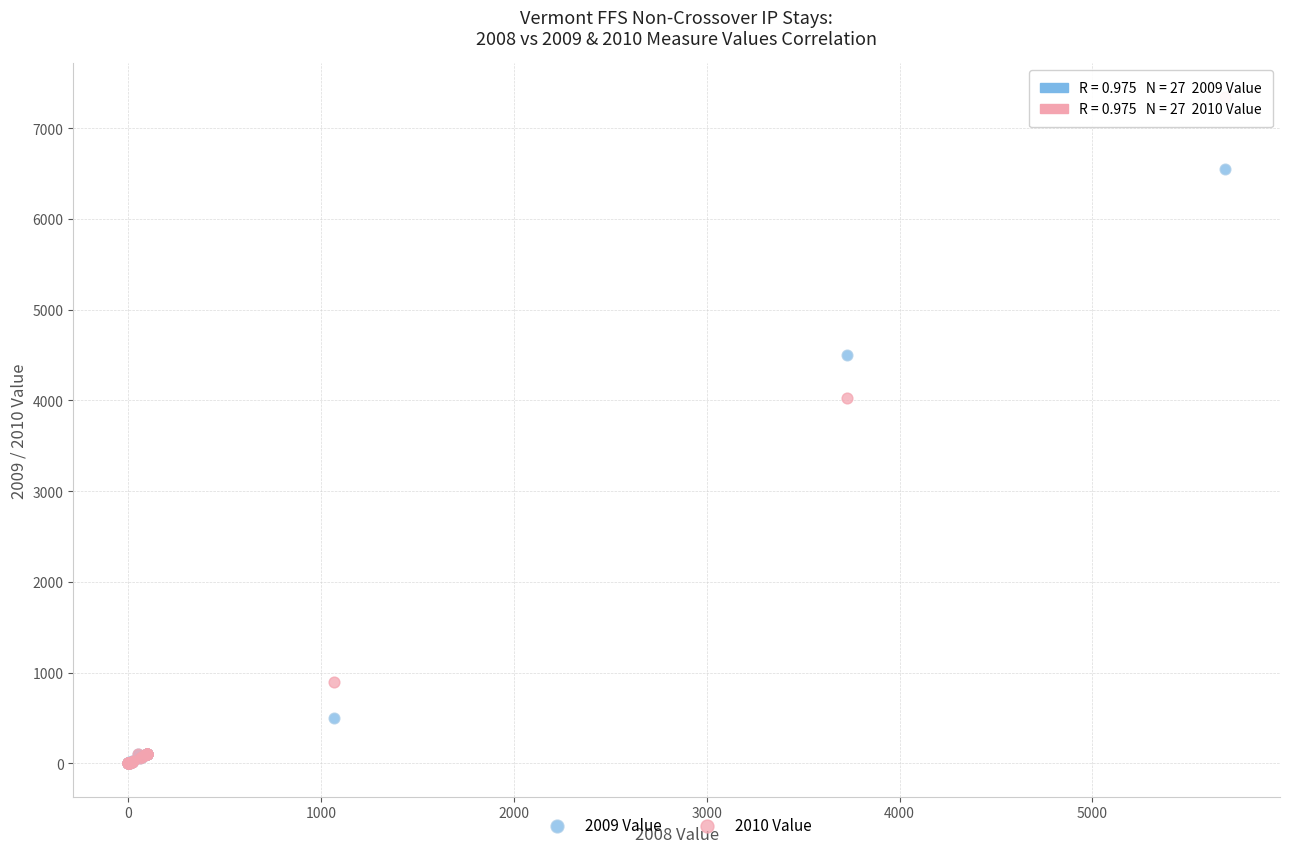

What are all the series names shown in the legend?

2009 Value, 2010 Value